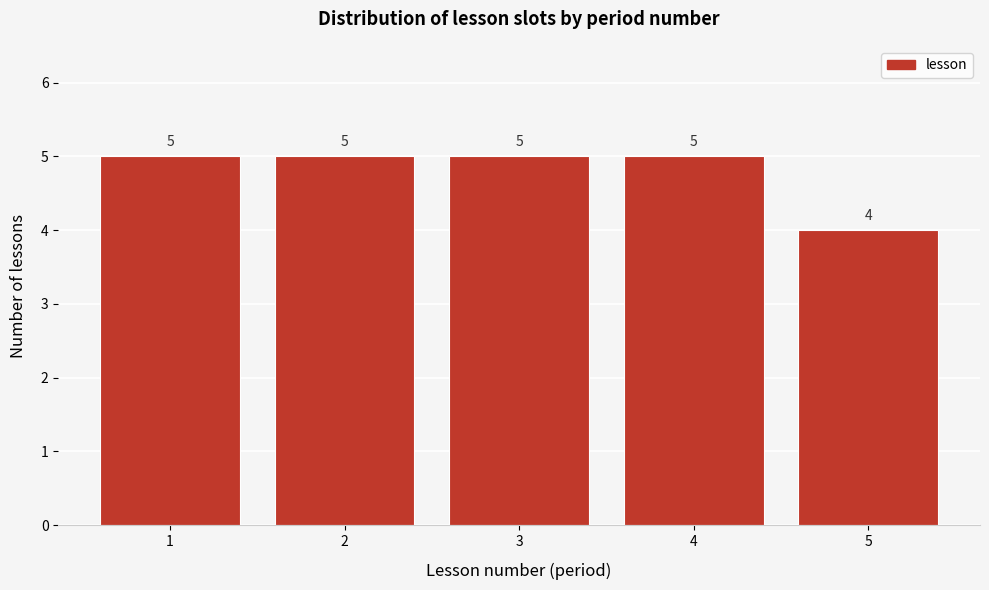

Reading left to right, list every bar in this chart as the range it spans on the x-axis followed by its height.

0.5 to 1.5: 5
1.5 to 2.5: 5
2.5 to 3.5: 5
3.5 to 4.5: 5
4.5 to 5.5: 4